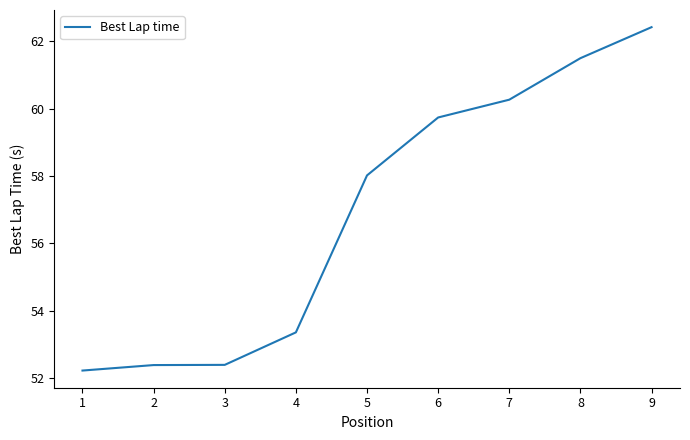

Which label corresponds to the largest value in the chart?

9